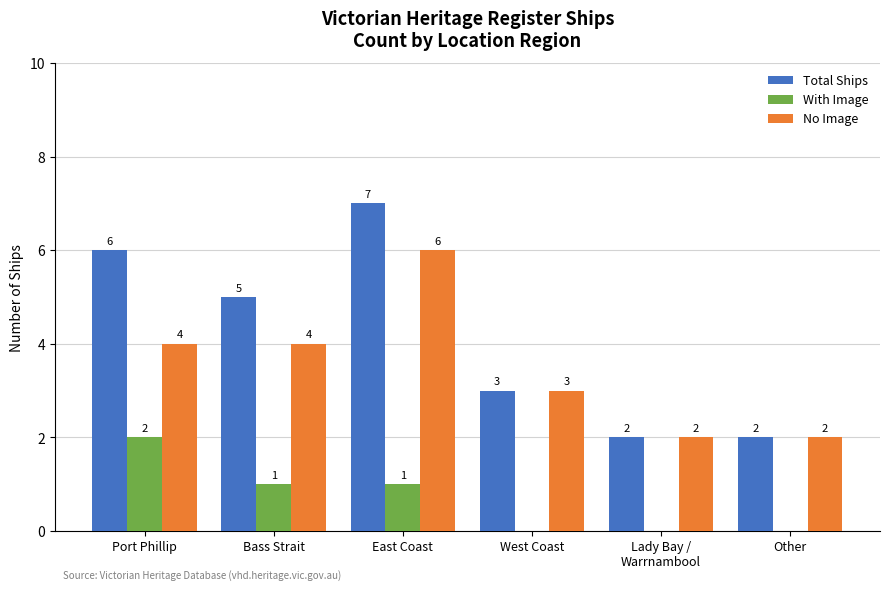

What is the total value across all series at West Coast?

6